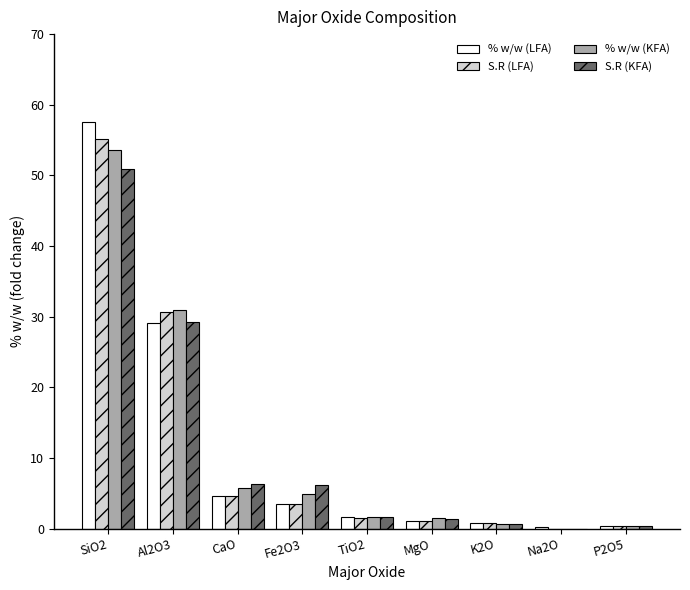

What is the sum of the % w/w (KFA) values at Na2O and TiO2?

1.6